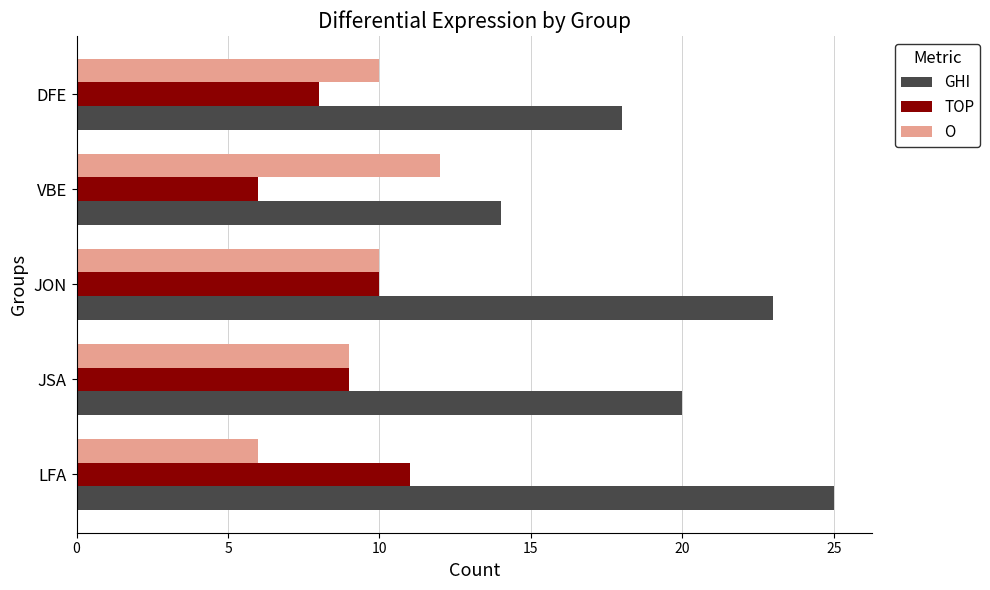

What is the difference between the maximum and minimum values in the O series?

6